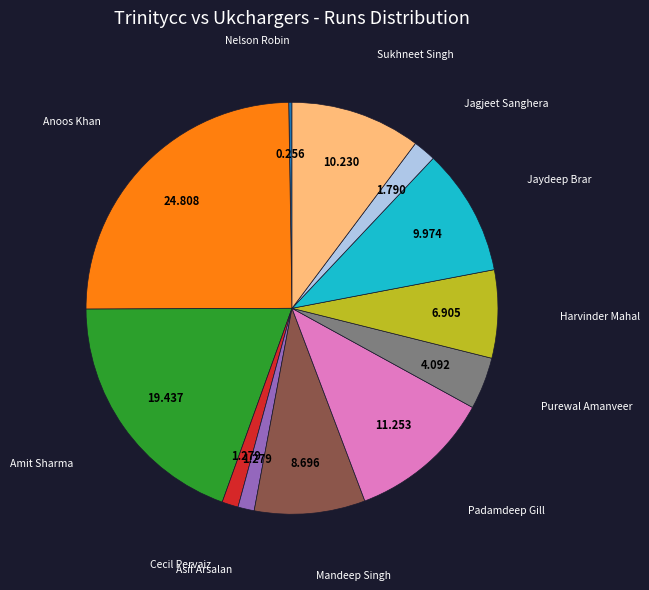

Is there a majority slice in this chart?

No